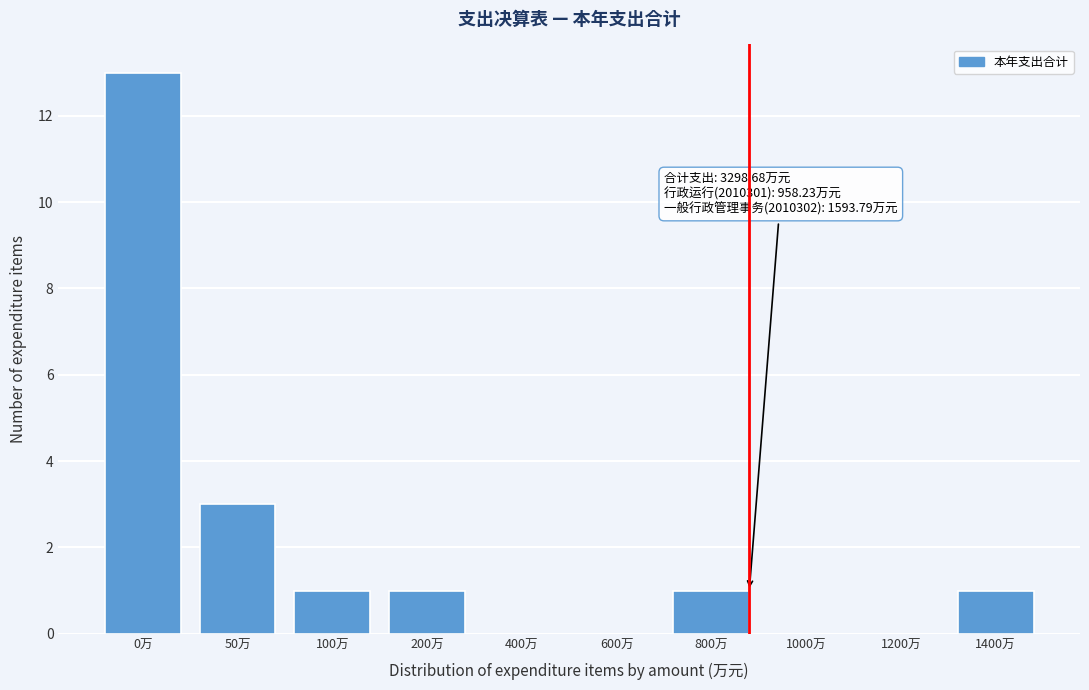

Reading left to right, extract all data points from this chart.

0万=13	50万=3	100万=1	200万=1	400万=0	600万=0	800万=1	1000万=0	1200万=0	1400万=1